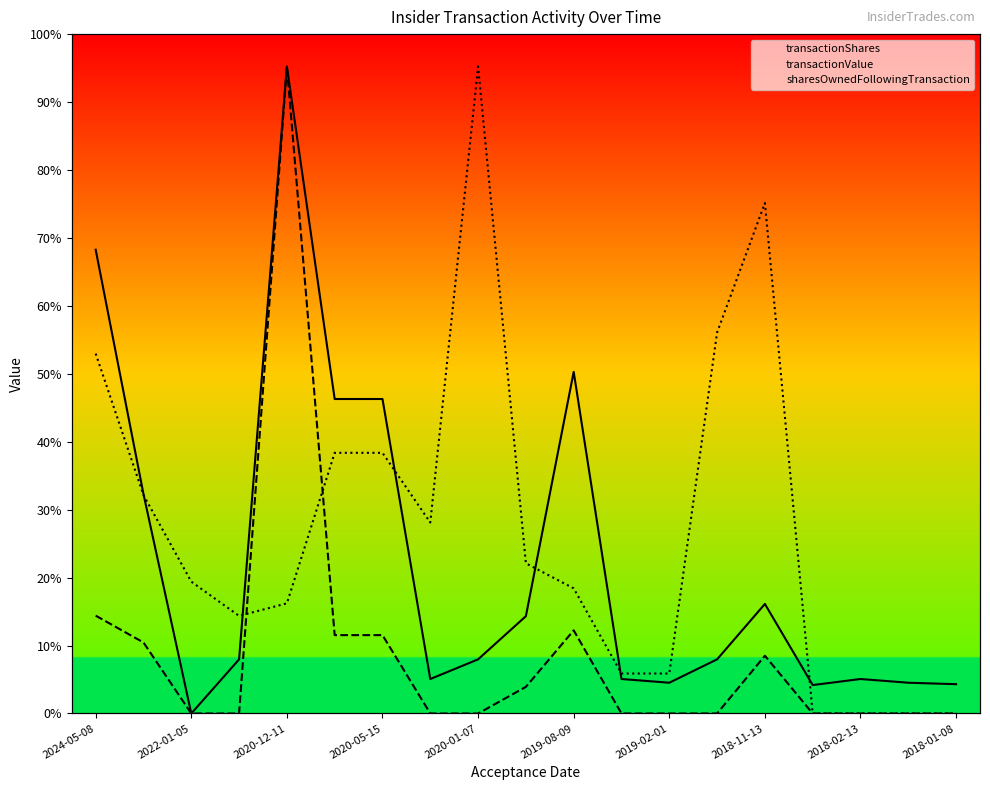

What is the sum of all transactionValue values?

1.8